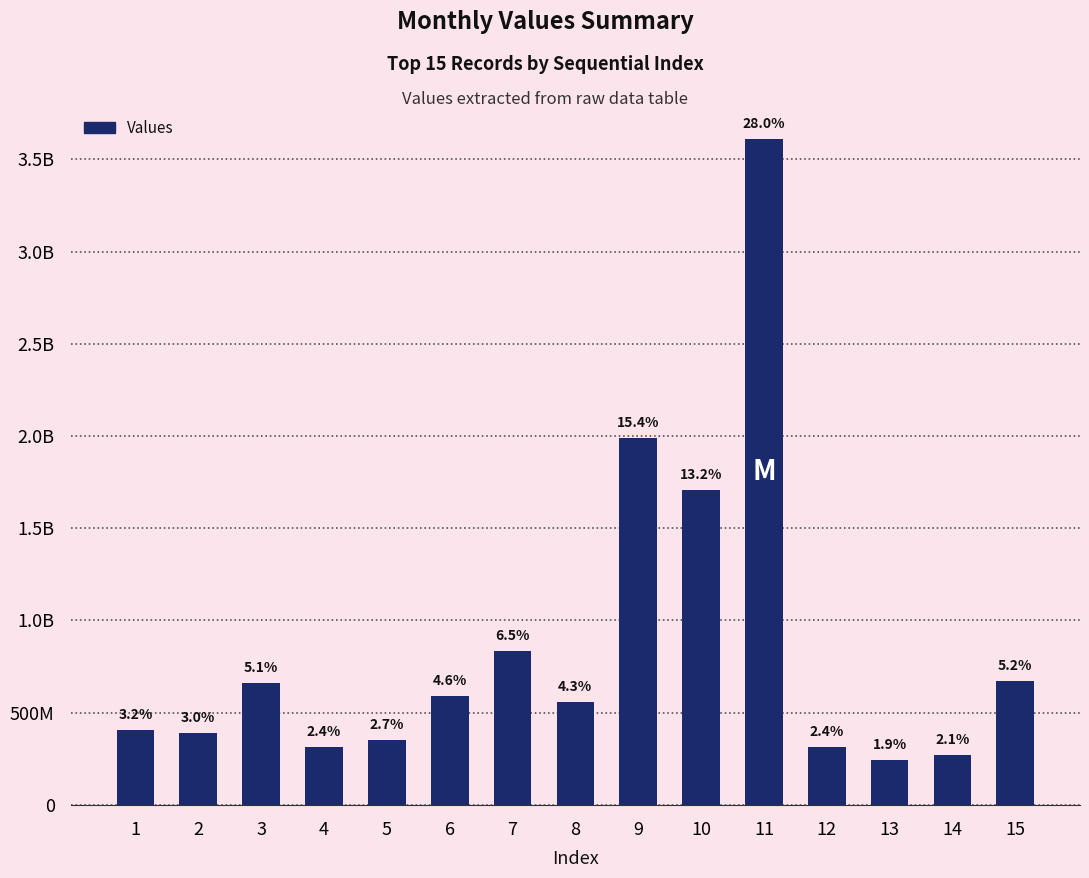

Are the bars grouped side by side (vs. stacked)?

No